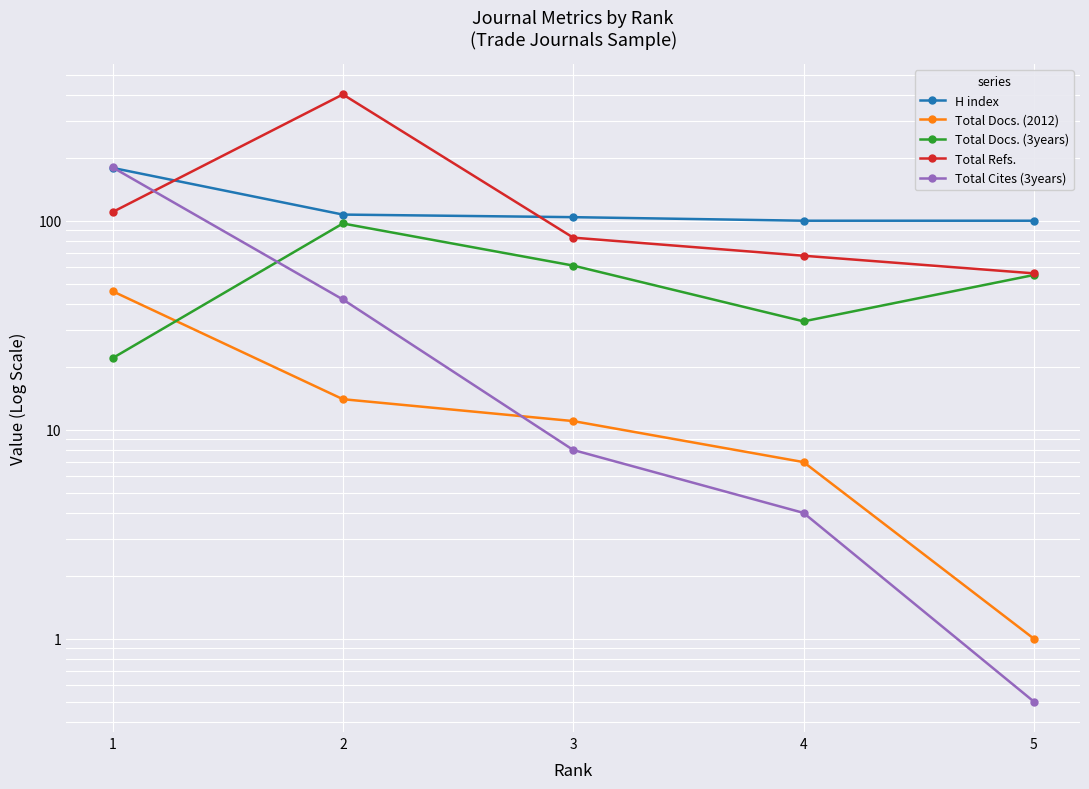

The Total Cites (3years) series shows 0.3 at 5. True or false?

False